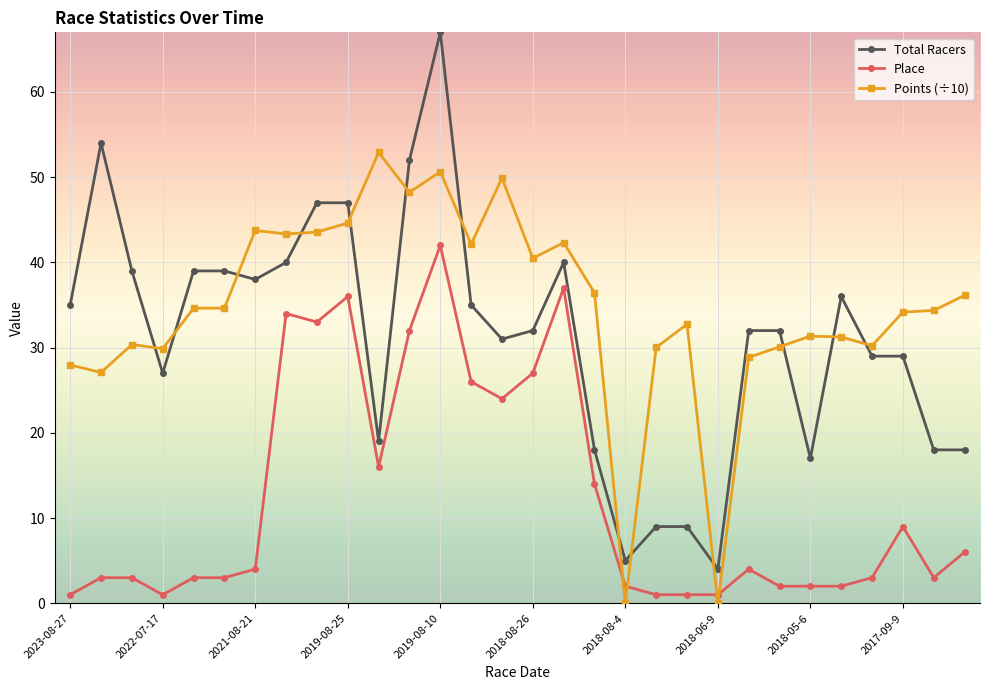

At how many categories does at least one series exceed 21?

28